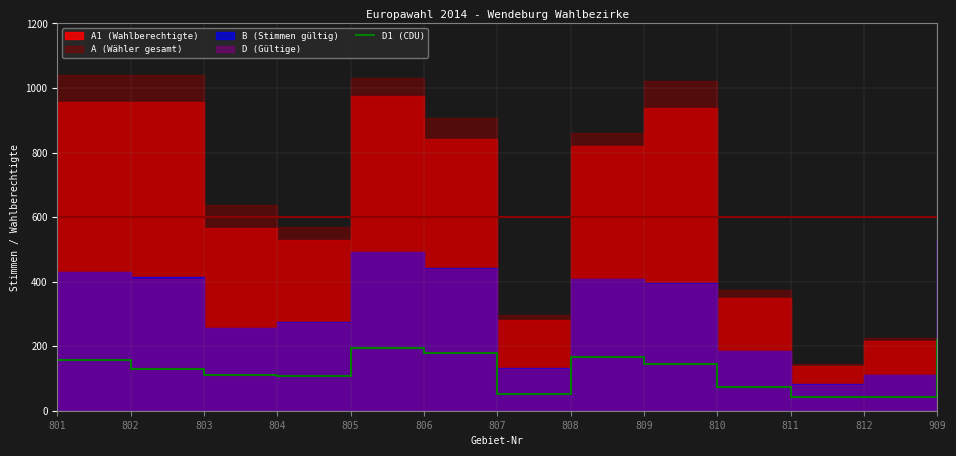

Does the chart display data point markers on the line(s)?

No